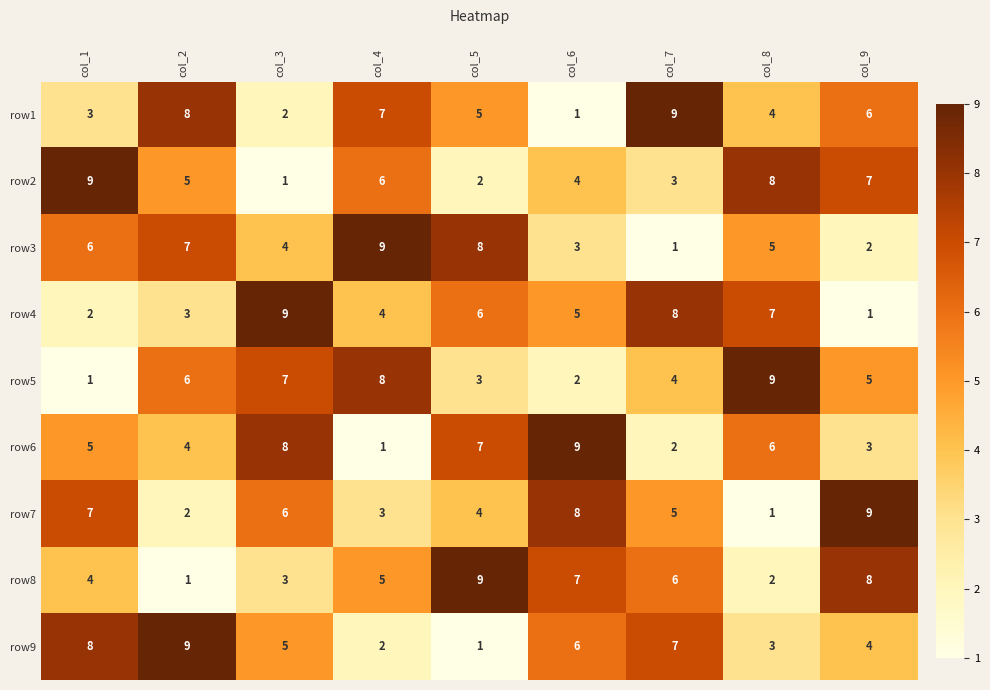

What is the highest value of the row4 series?

9